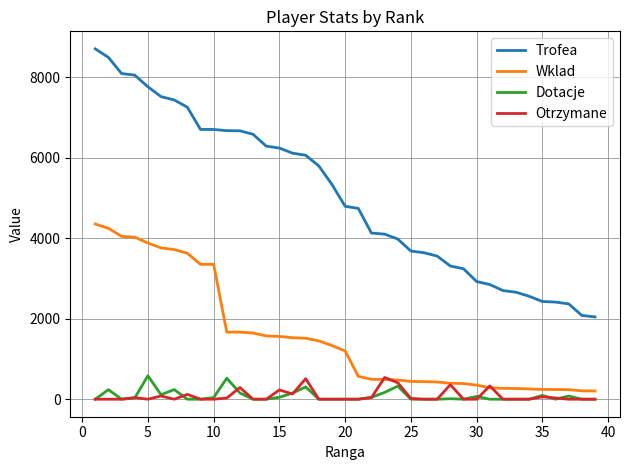

Which series has the largest total across all categories?

Trofea